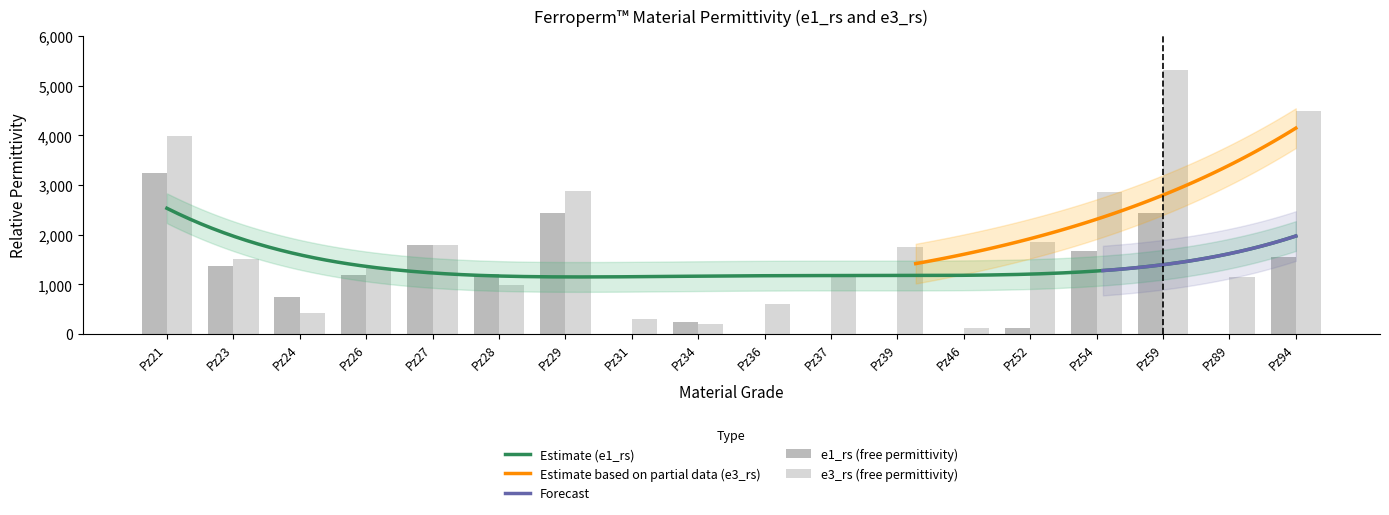

Which category has the highest value in the Pz28 series?

e1_rs